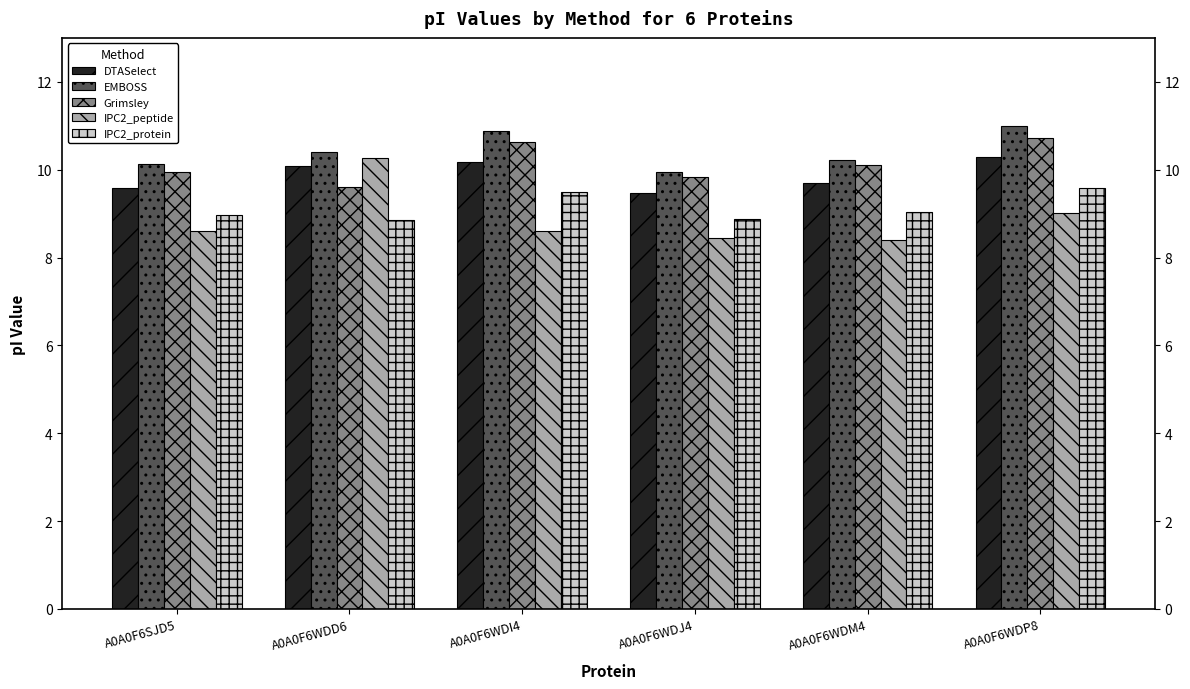

What is the maximum value shown in the chart?

11.0